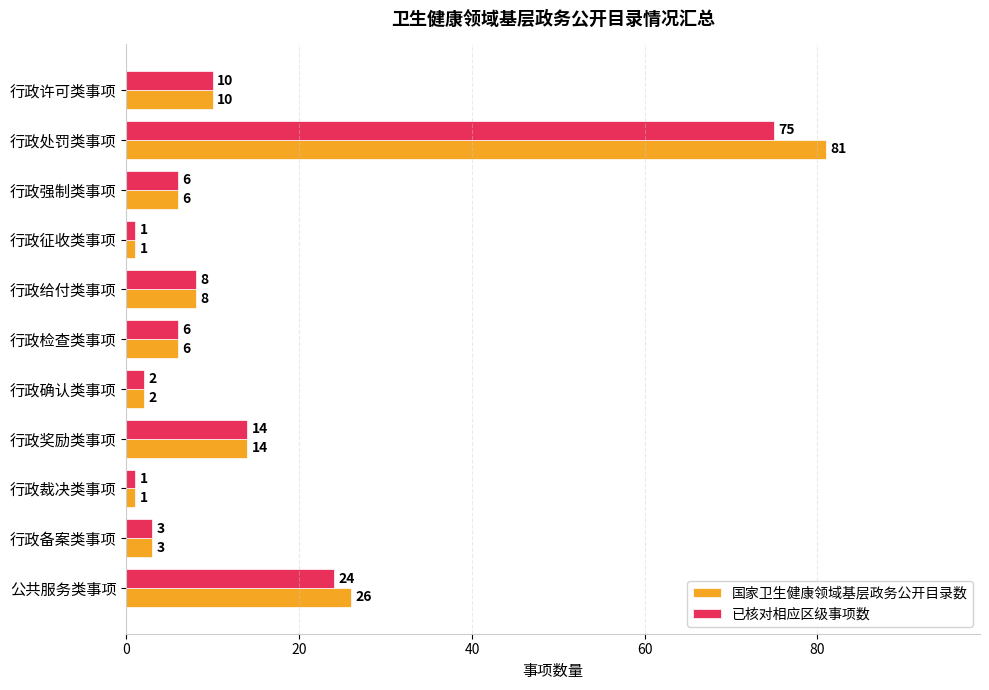

What is the sum of all 国家卫生健康领域基层政务公开目录数 values?

158